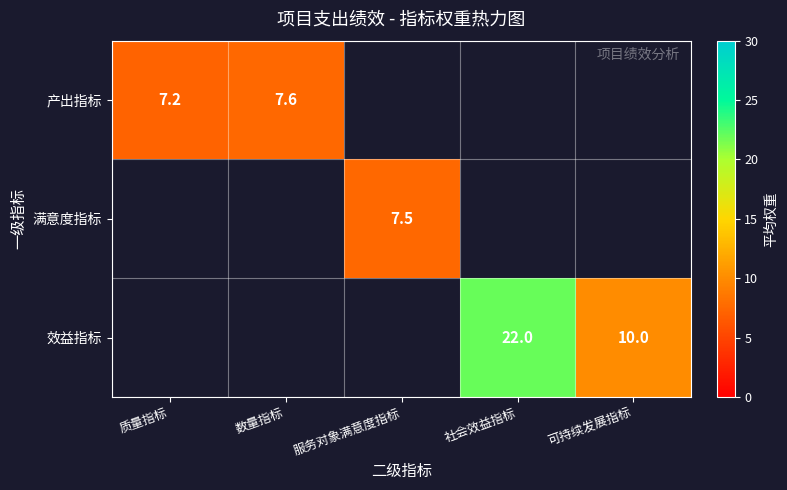

Is the value of 产出指标 at 质量指标 greater than the value of 满意度指标 at 服务对象满意度指标?

No